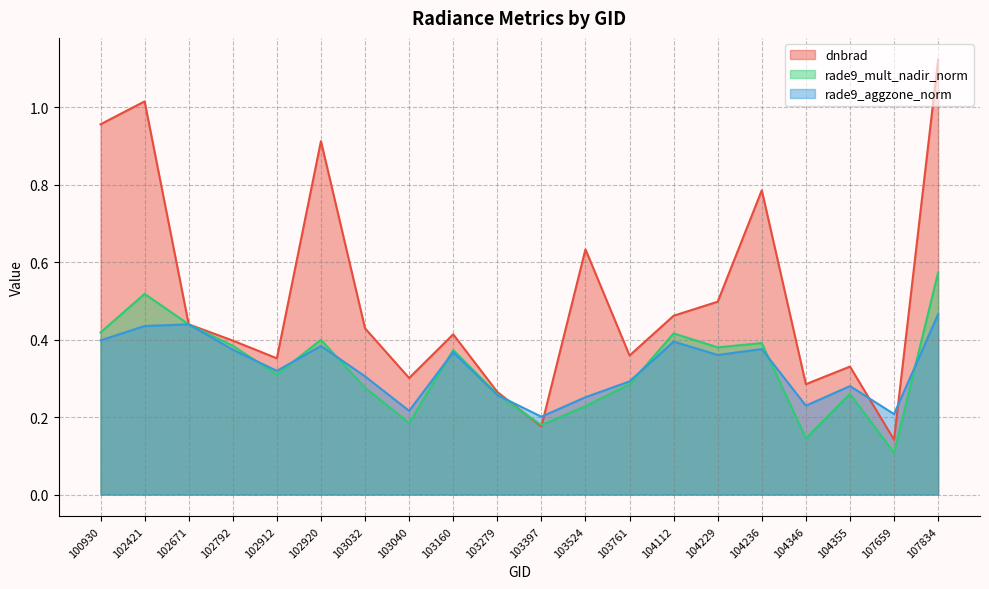

How many lines are shown in the chart?

3